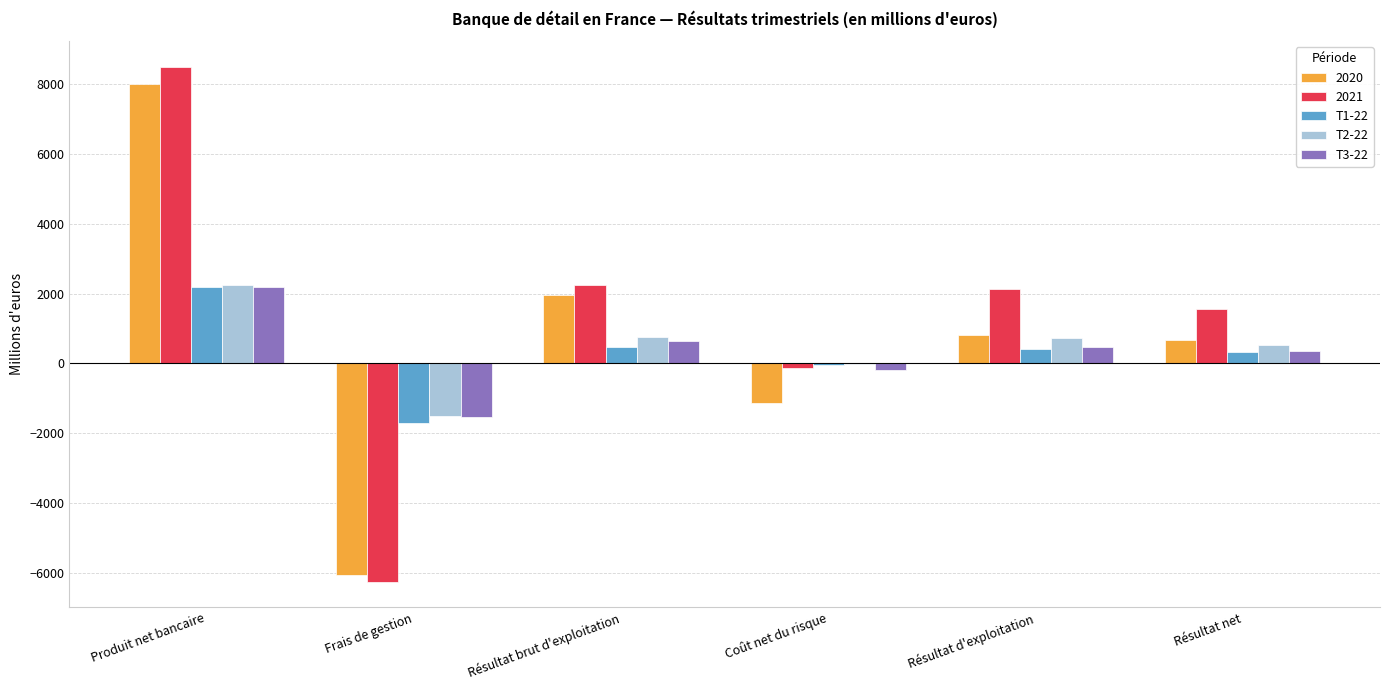

Are the bars grouped side by side (vs. stacked)?

Yes